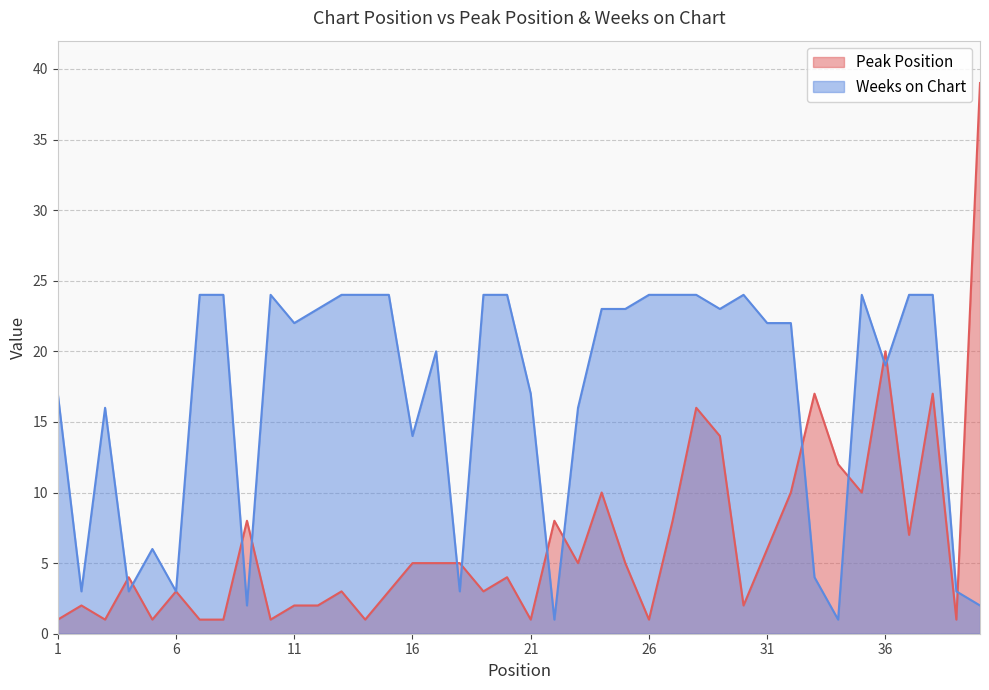

What is the value of the Weeks on Chart point at the 12th from the left?

23